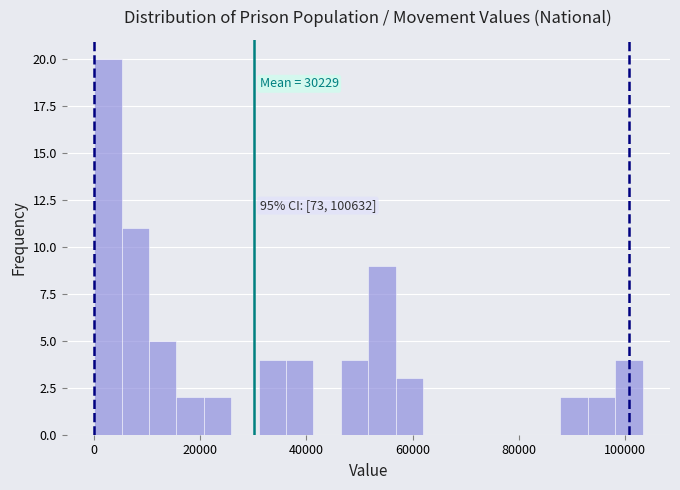

Around what value on the x-axis is the tallest bar? Give the approximate position of its centre, as read against the axis.

2000